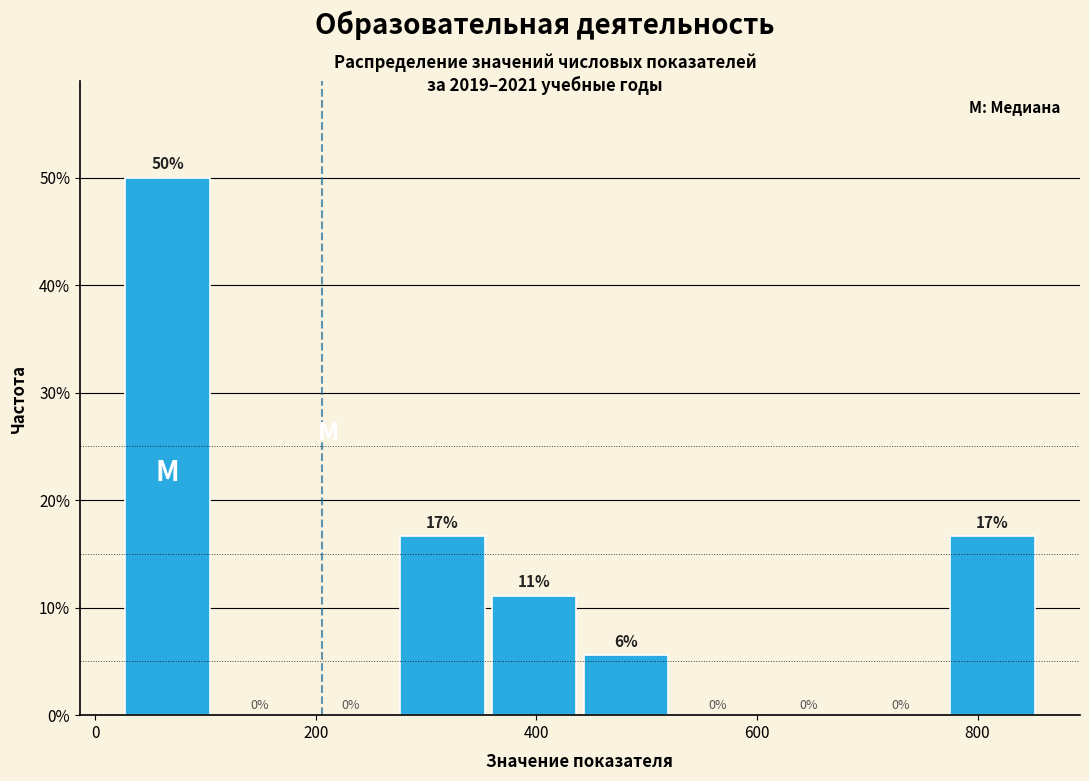

Which range on the x-axis has the tallest bar?

20 to 100